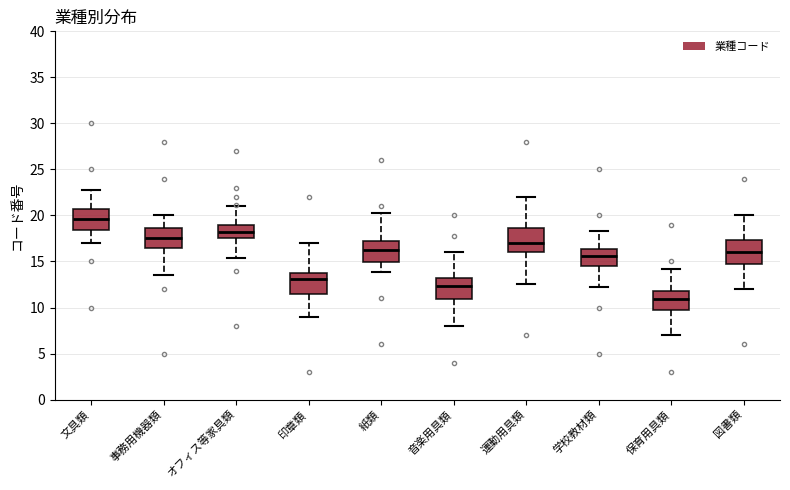

Which box's median line is the lowest?

保育用具類